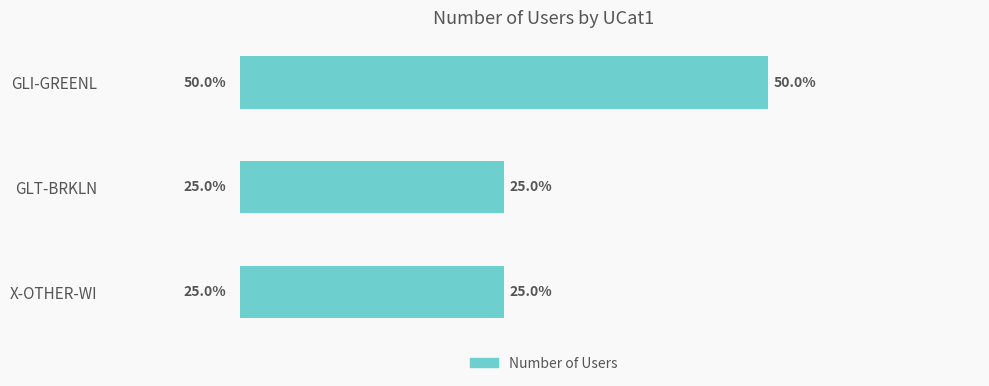

Does the chart contain any negative values?

No